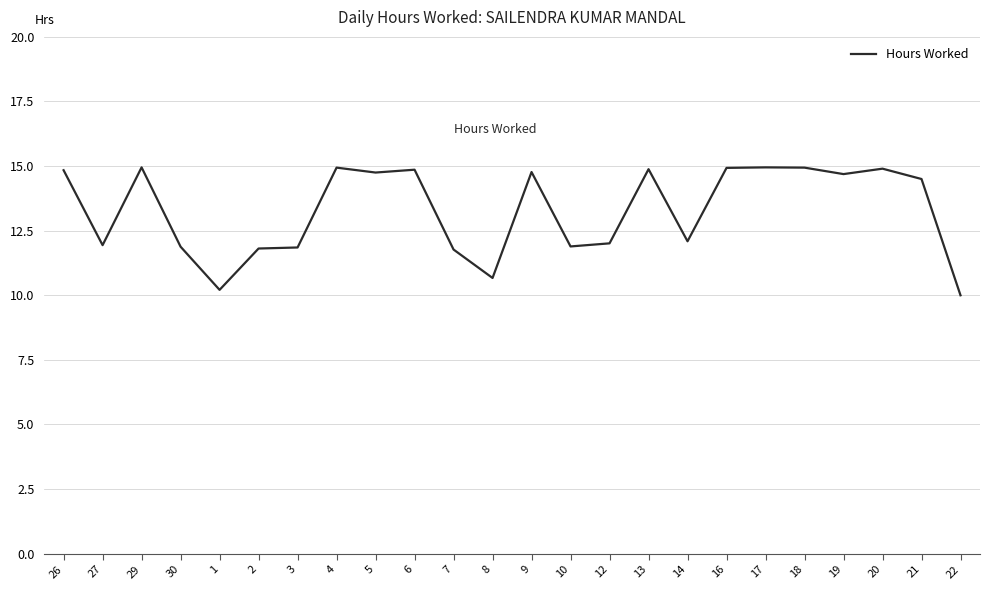

Approximately how many times larger is the value at 6 compared to 9?

1.0